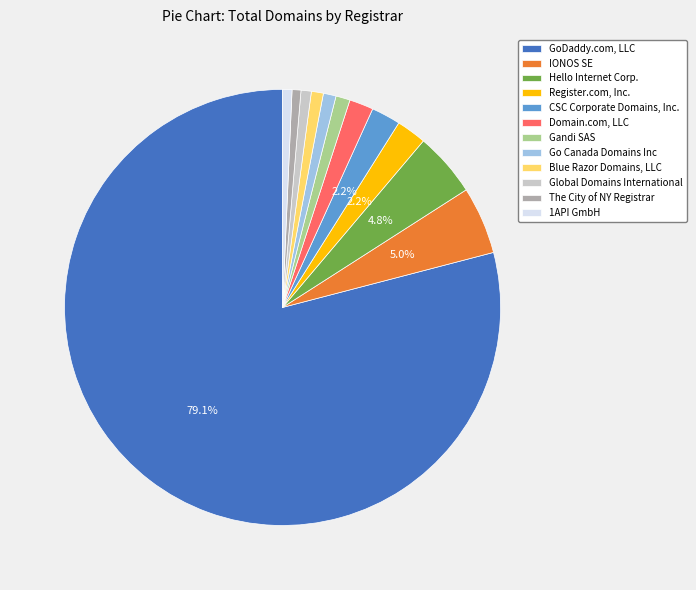

Combined, do The City of NY Registrar and IONOS SE account for over 50%?

No